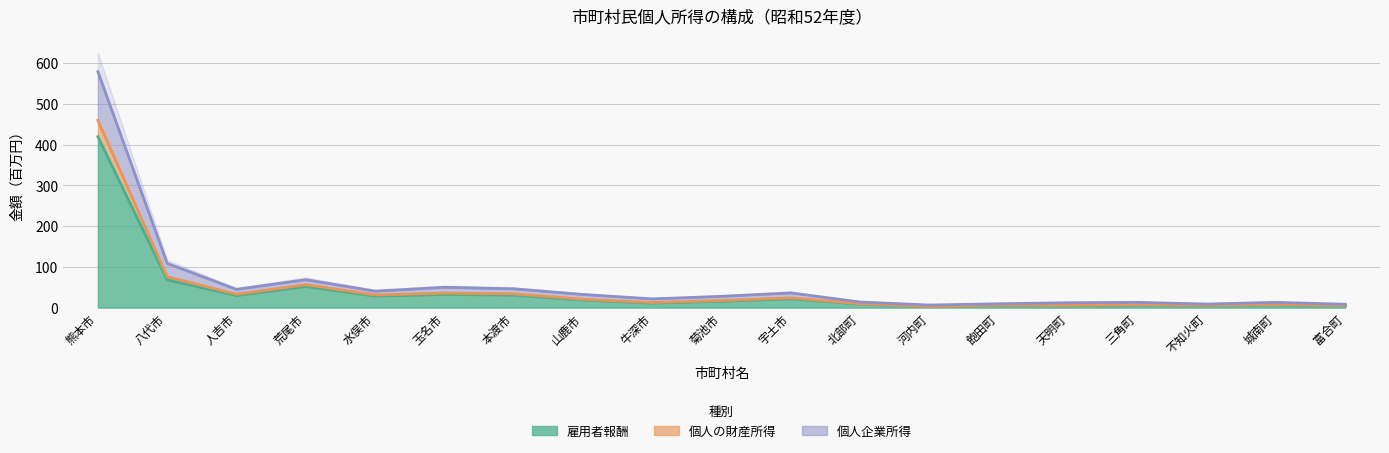

What are all the series names shown in the legend?

雇用者報酬, 個人の財産所得, 個人企業所得